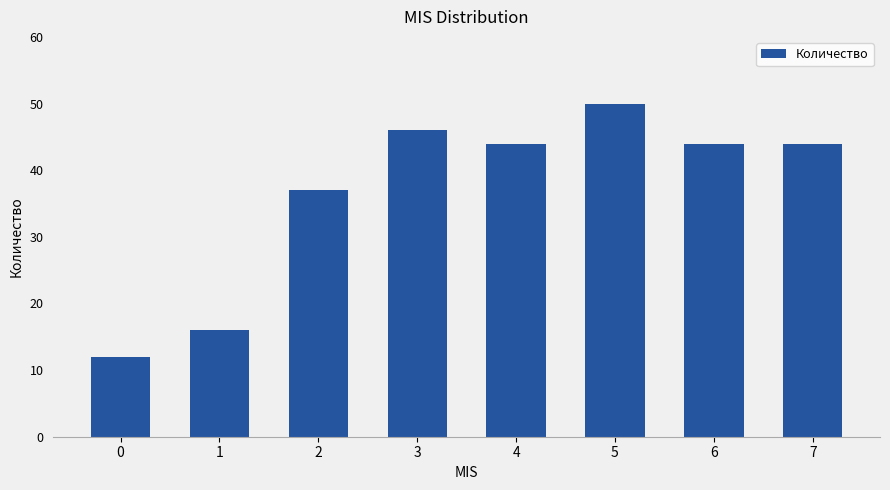

What is the difference between the maximum and minimum values?

38